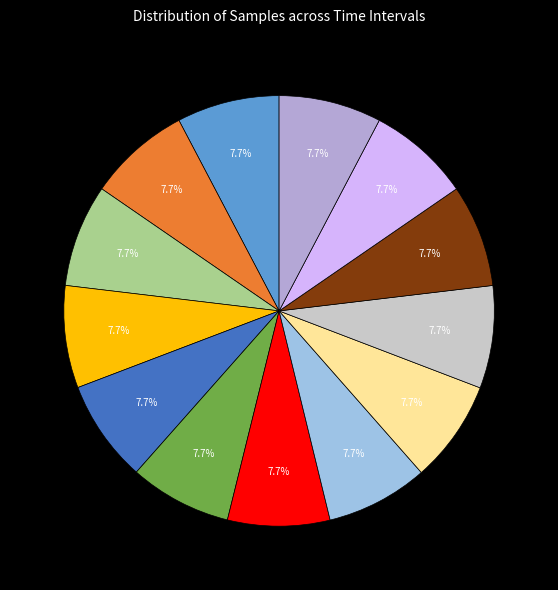

How many segments does this pie chart have?

13